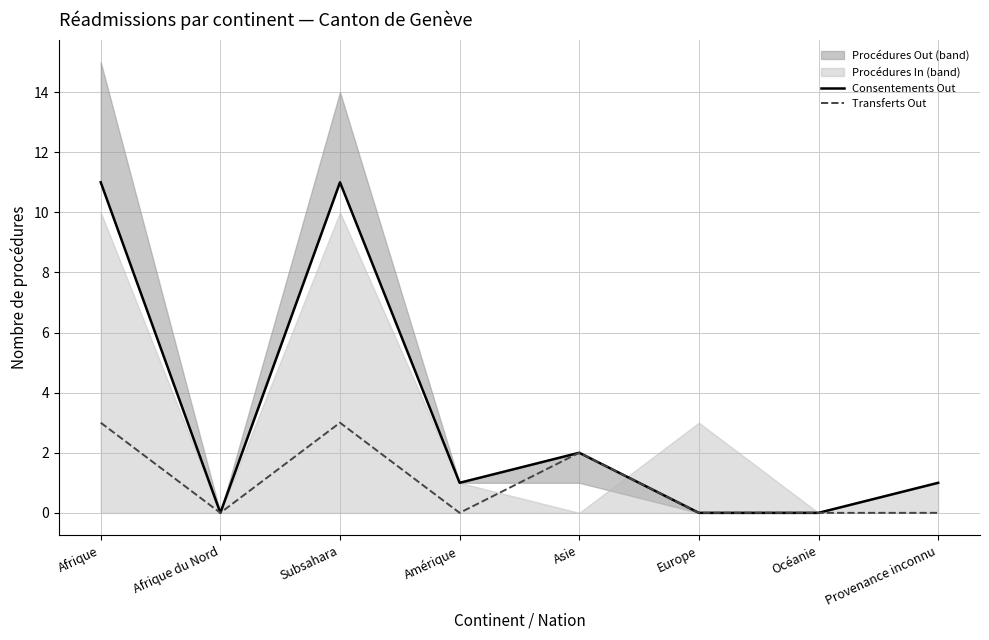

What is the label of the 6th point from the right?

Subsahara